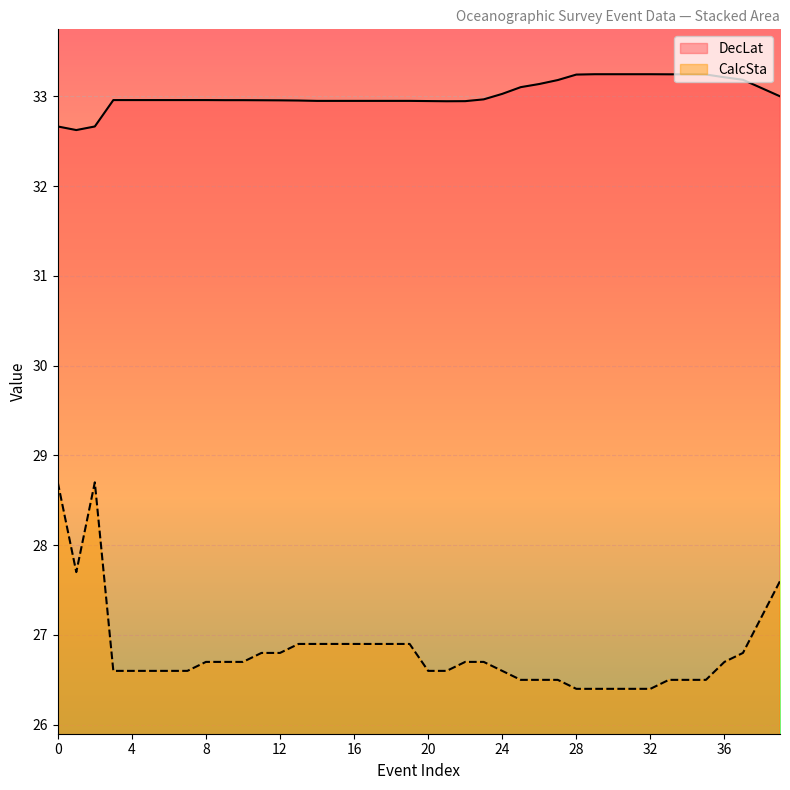

What is the difference between the highest and lowest values at 15?

6.0